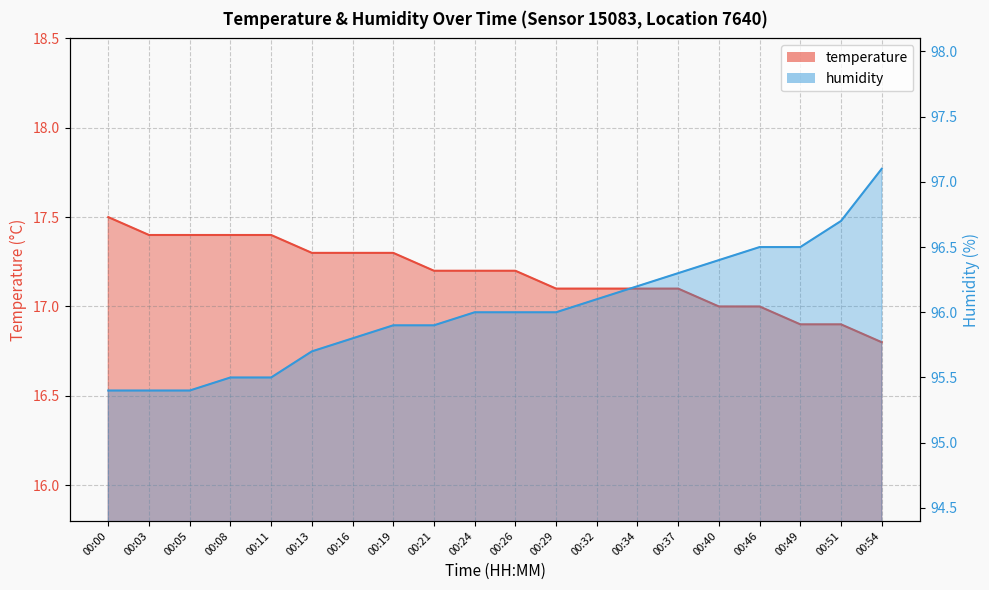

The temperature series shows 17.1 at 00:32. True or false?

True